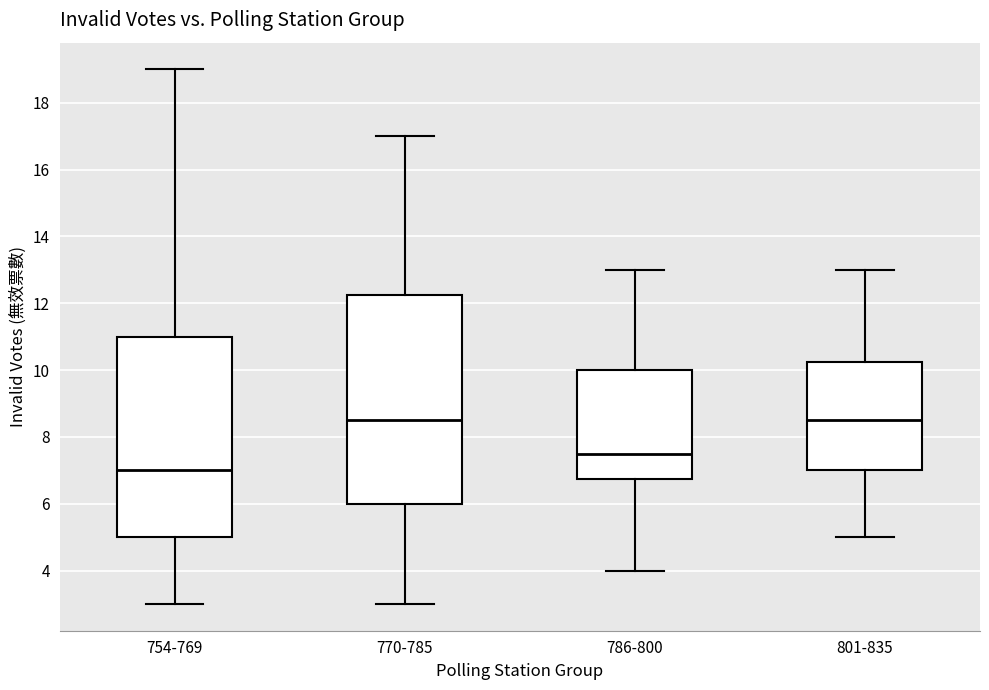

Comparing the boxes themselves (not the whiskers), which one is the tallest?

770-785